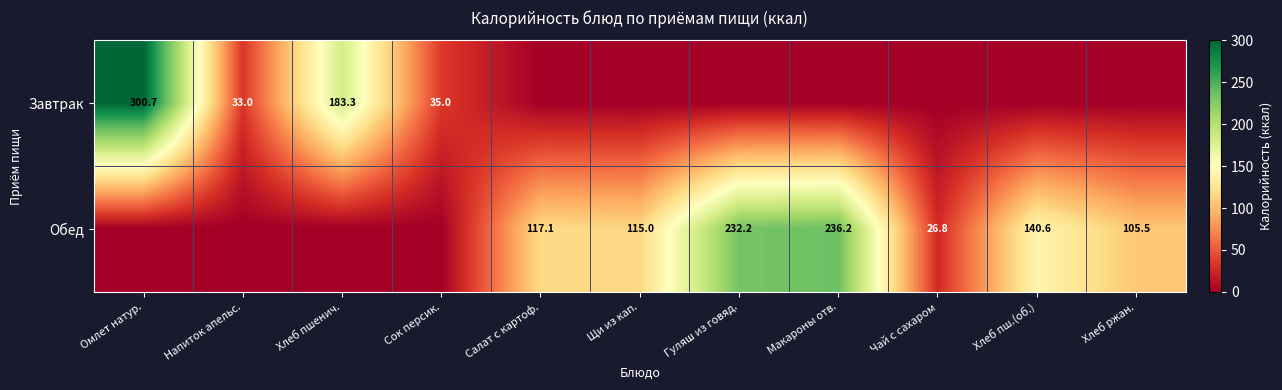

The value of Обед at Хлеб пш.(об.) is 140.6. True or false?

True